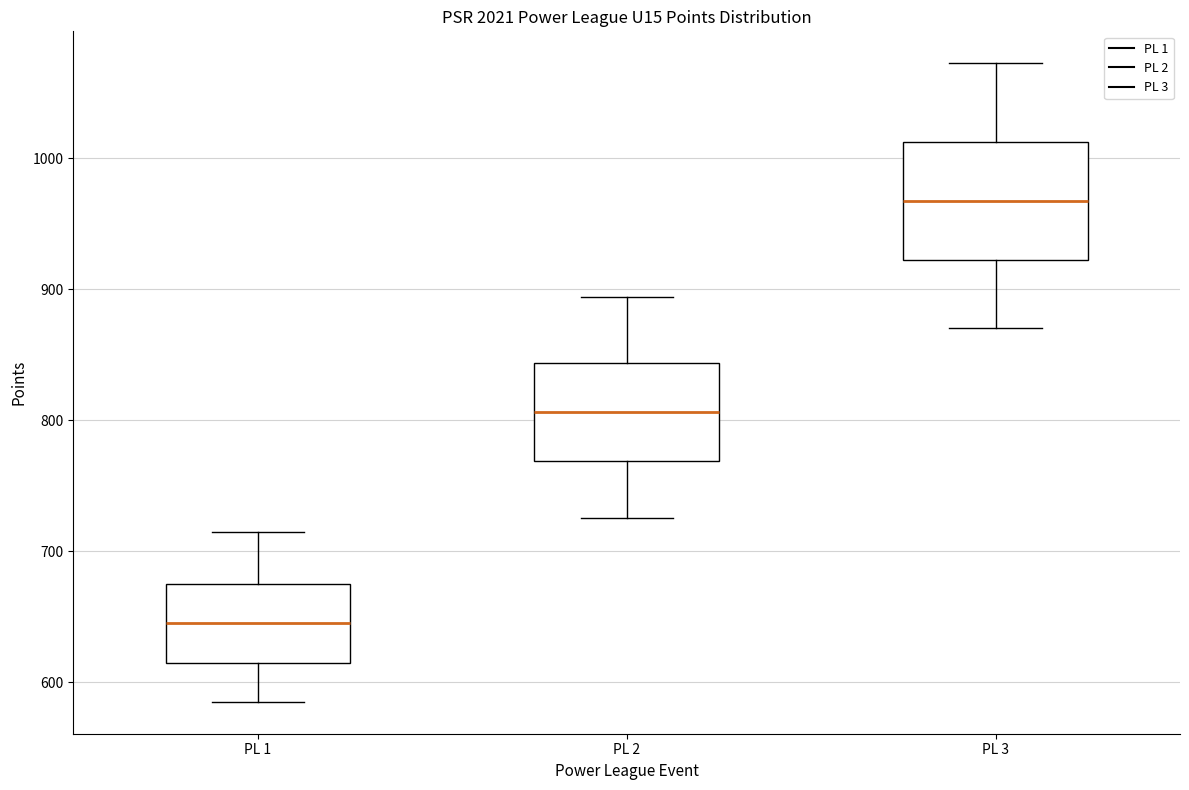

Which box is the tallest, from its lower edge to its upper edge?

PL 3